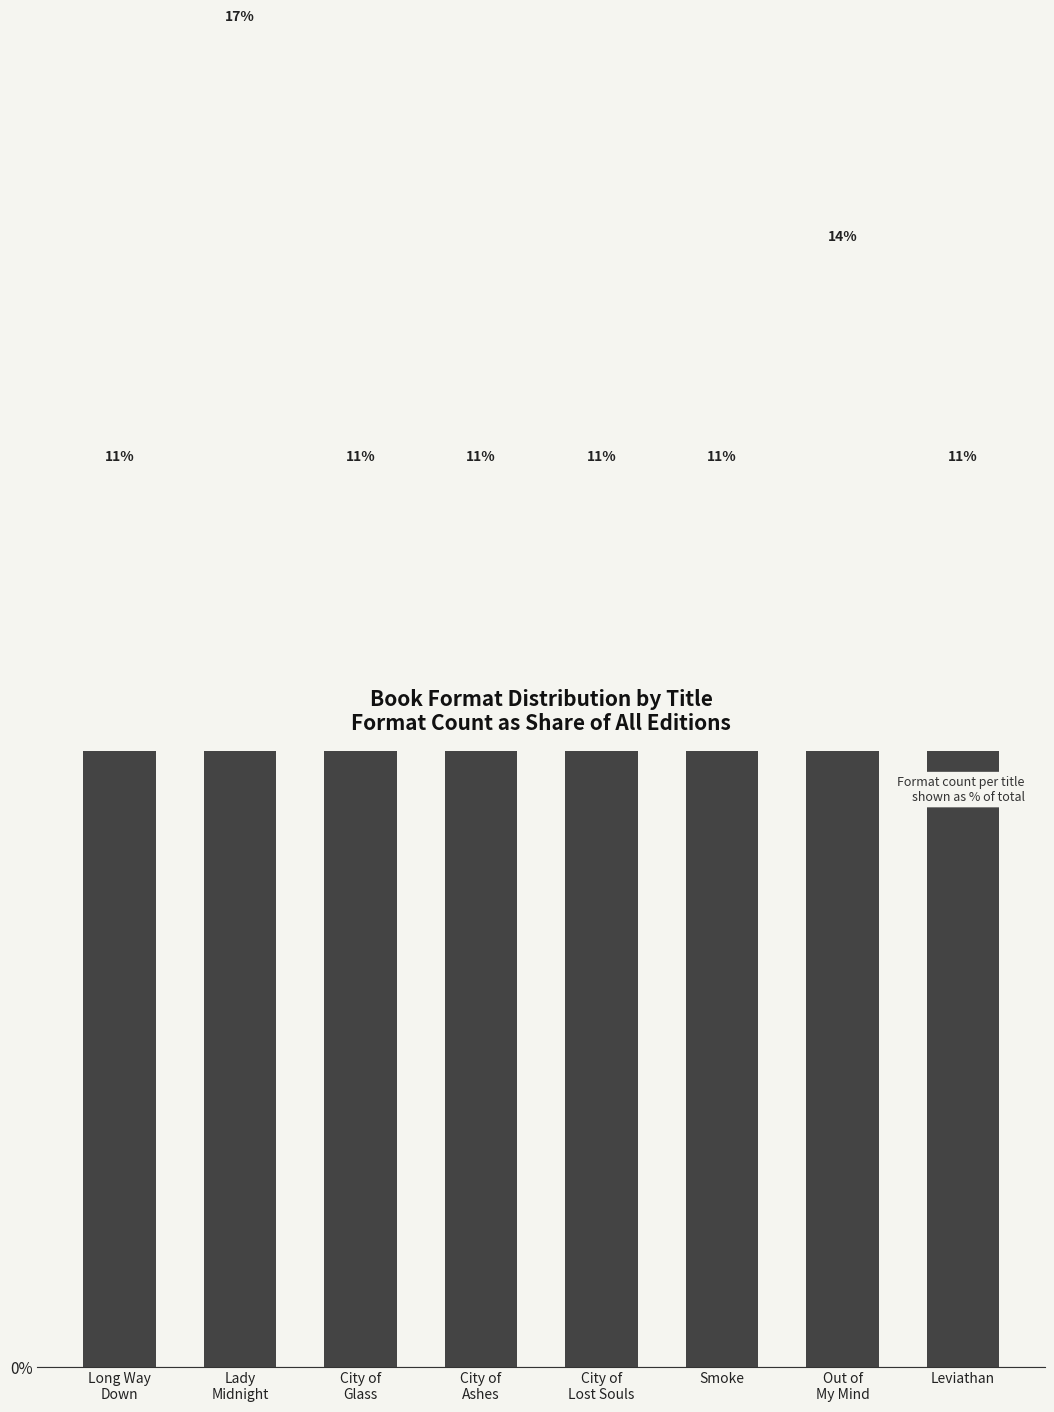

Is it true that the value at Smoke is 20.1?

False